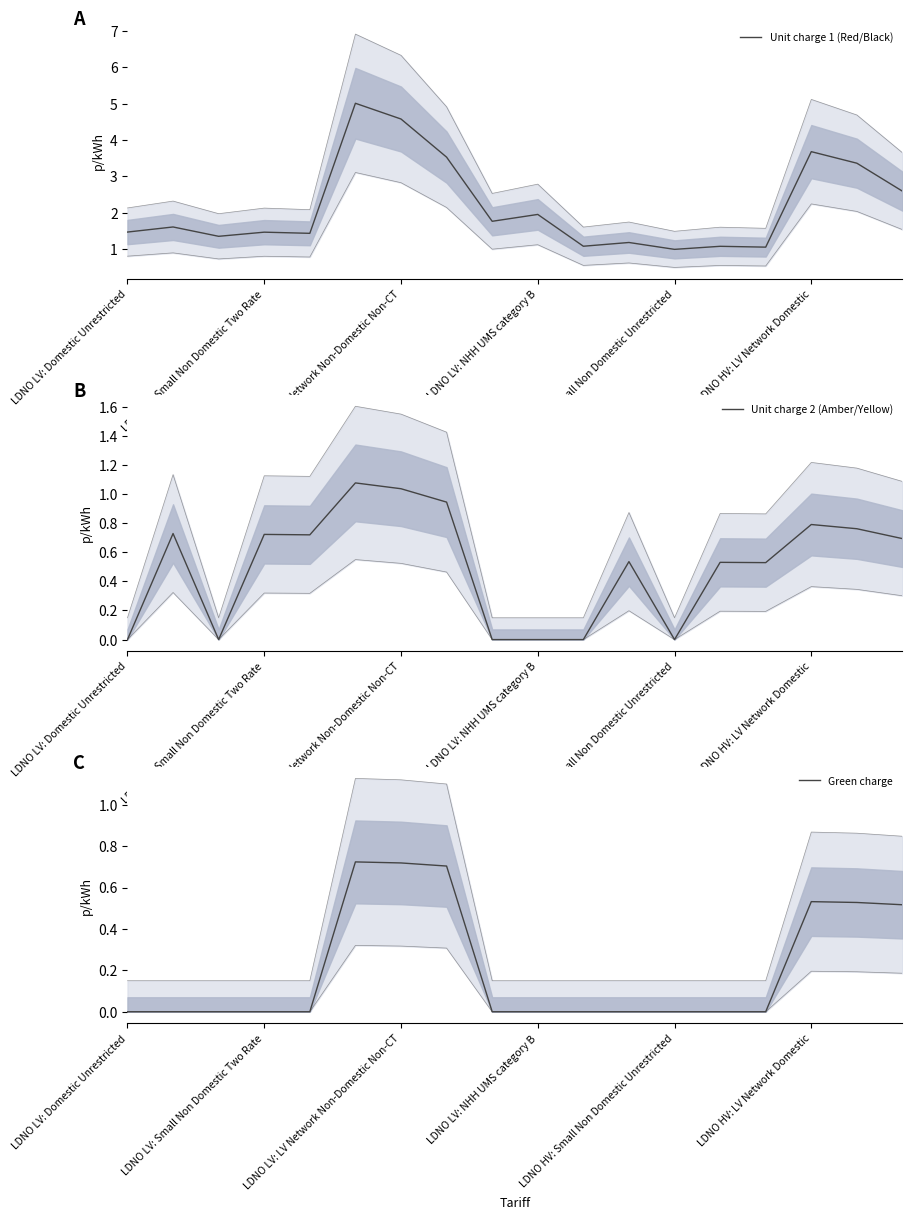

The Green charge series shows -0.3 at 10. True or false?

False